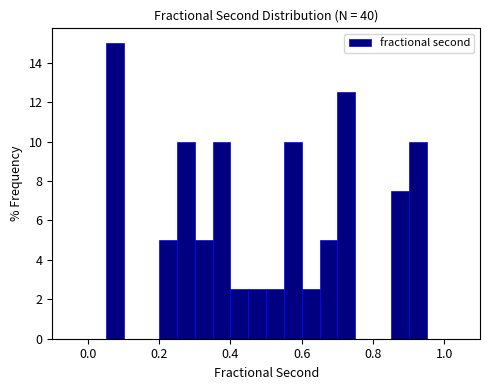

Read against the x-axis, roughly where is the centre of the tallest bar?

0.08